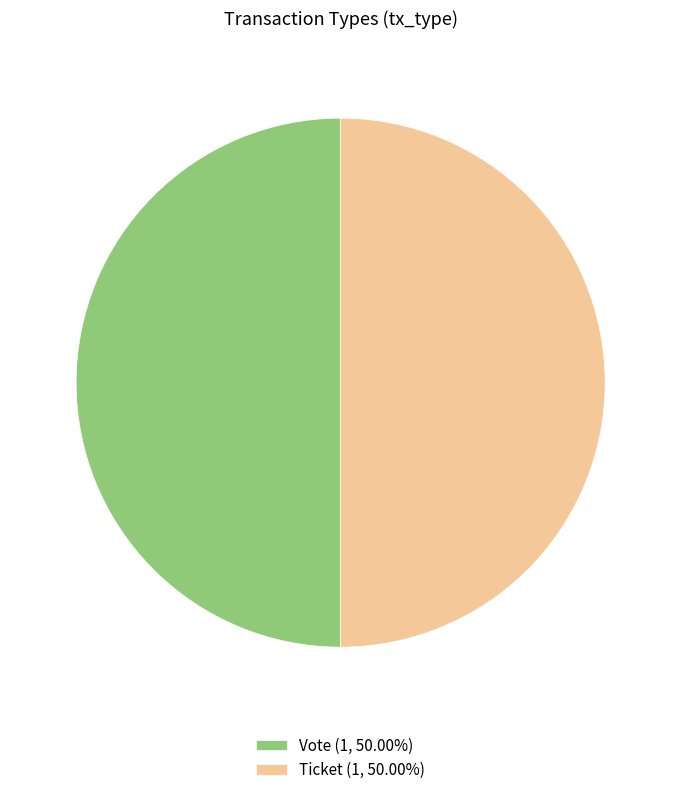

What is the ratio of the value at Ticket (1, 50.00%) to the value at Vote (1, 50.00%)?

1.0